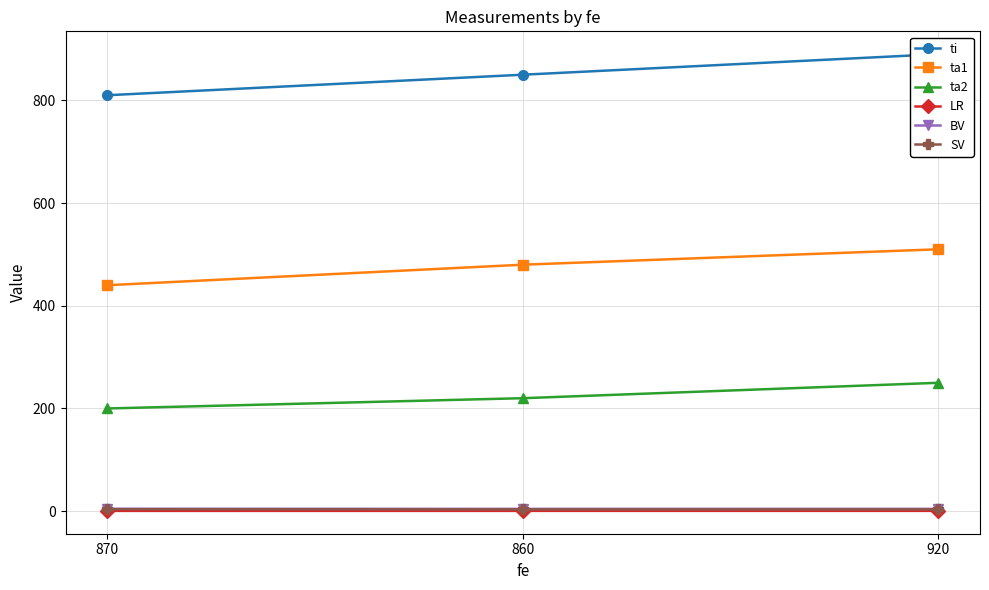

What is the average value of the LR series?

0.6